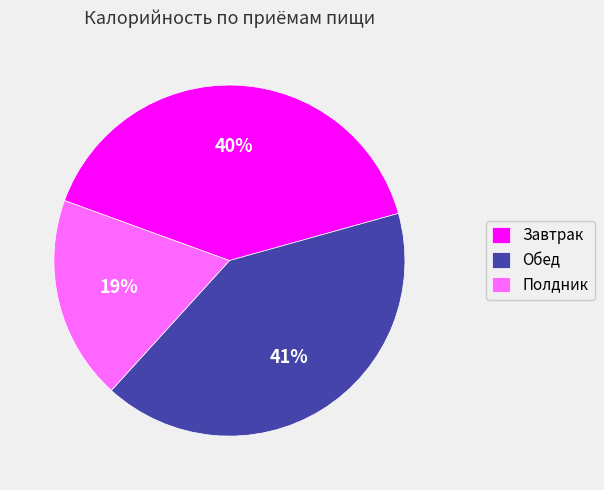

Which slice is the smallest?

Полдник